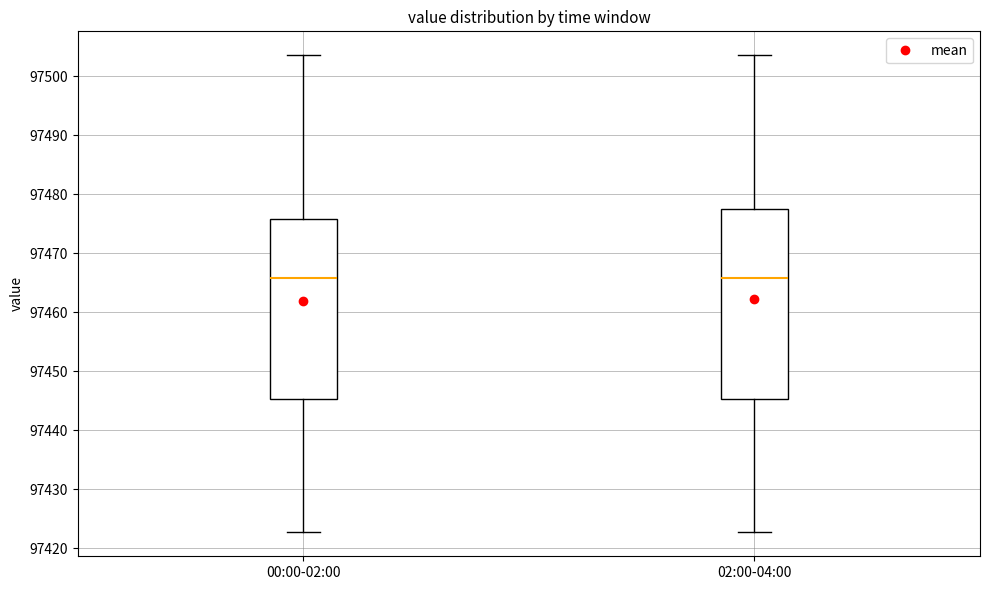

Comparing the boxes themselves (not the whiskers), which one is the tallest?

02:00-04:00